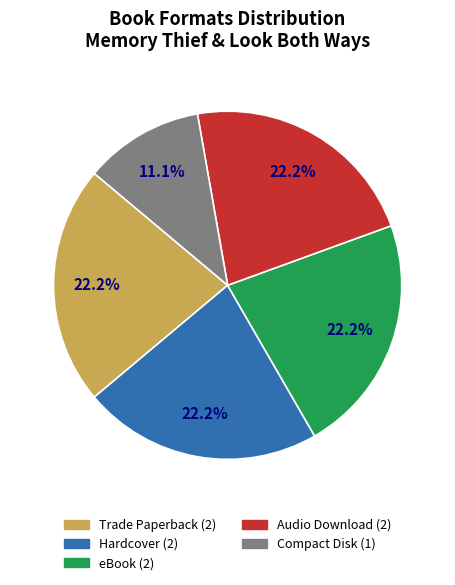

What is the smallest slice in the pie chart?

Compact Disk